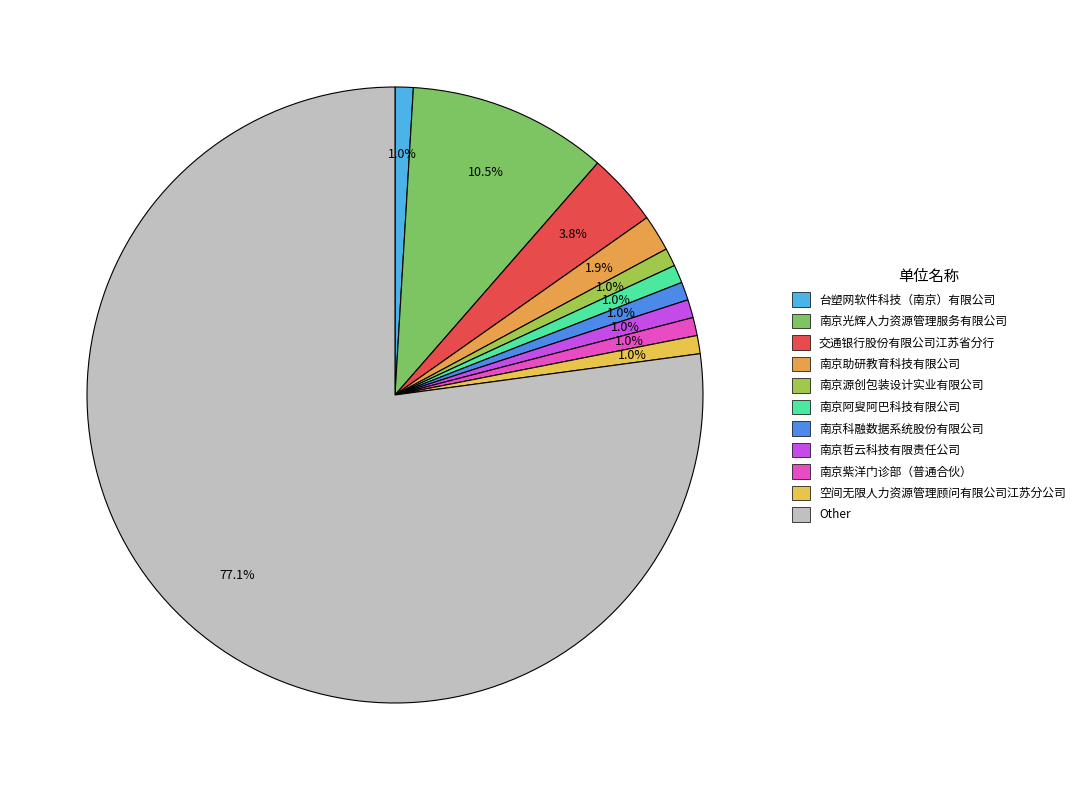

Count the number of slices in the pie.

11